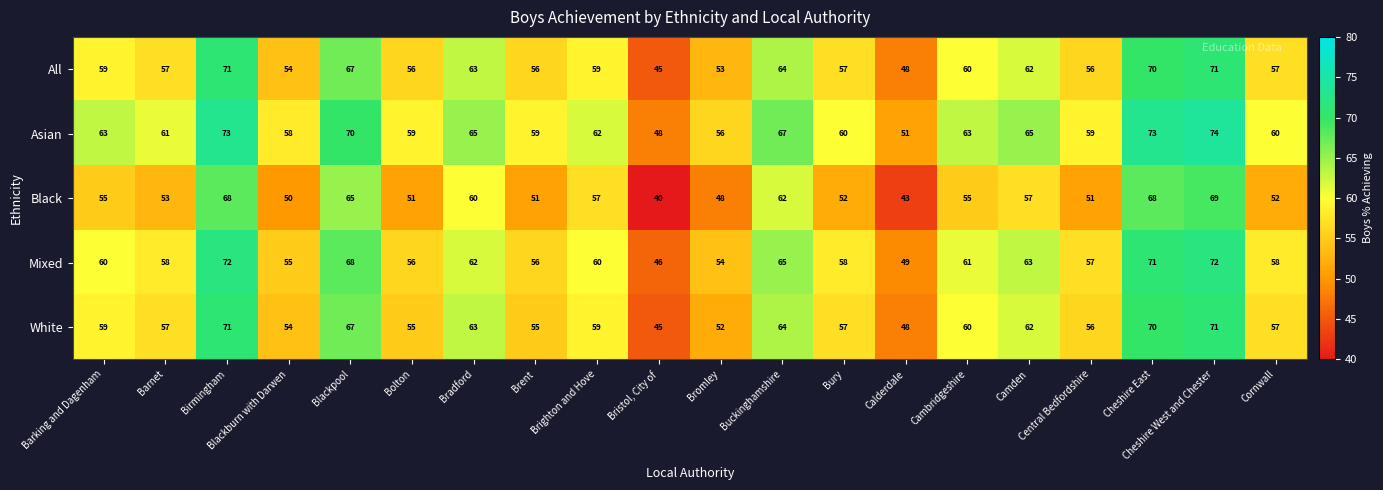

What is the difference between the highest and lowest values at Bristol, City of?

8